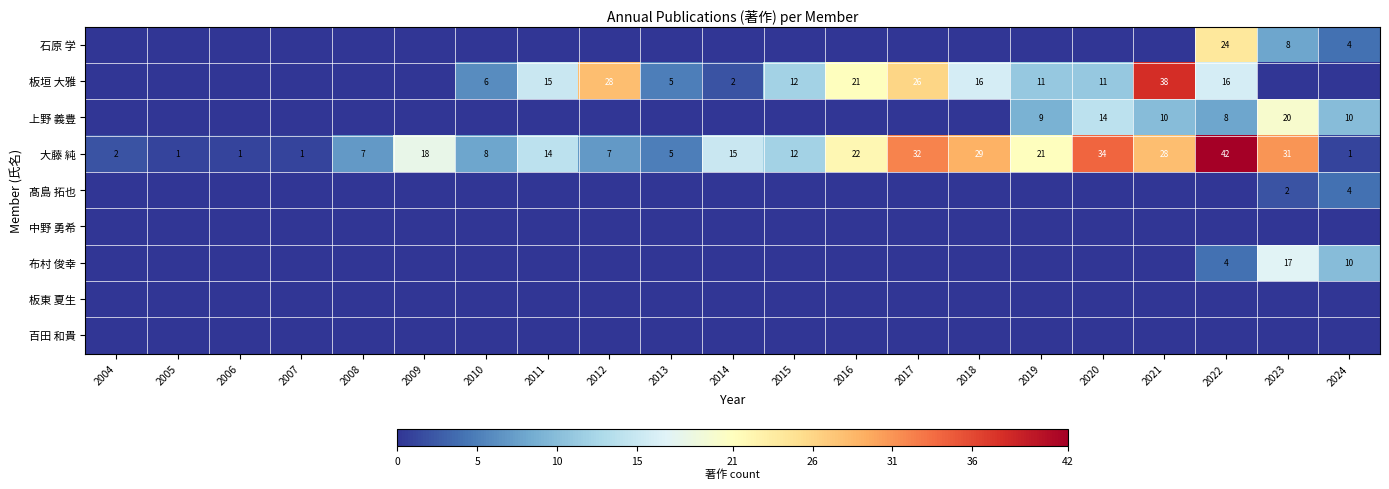

The value of 大藤 純 at 2019 is 21. True or false?

True